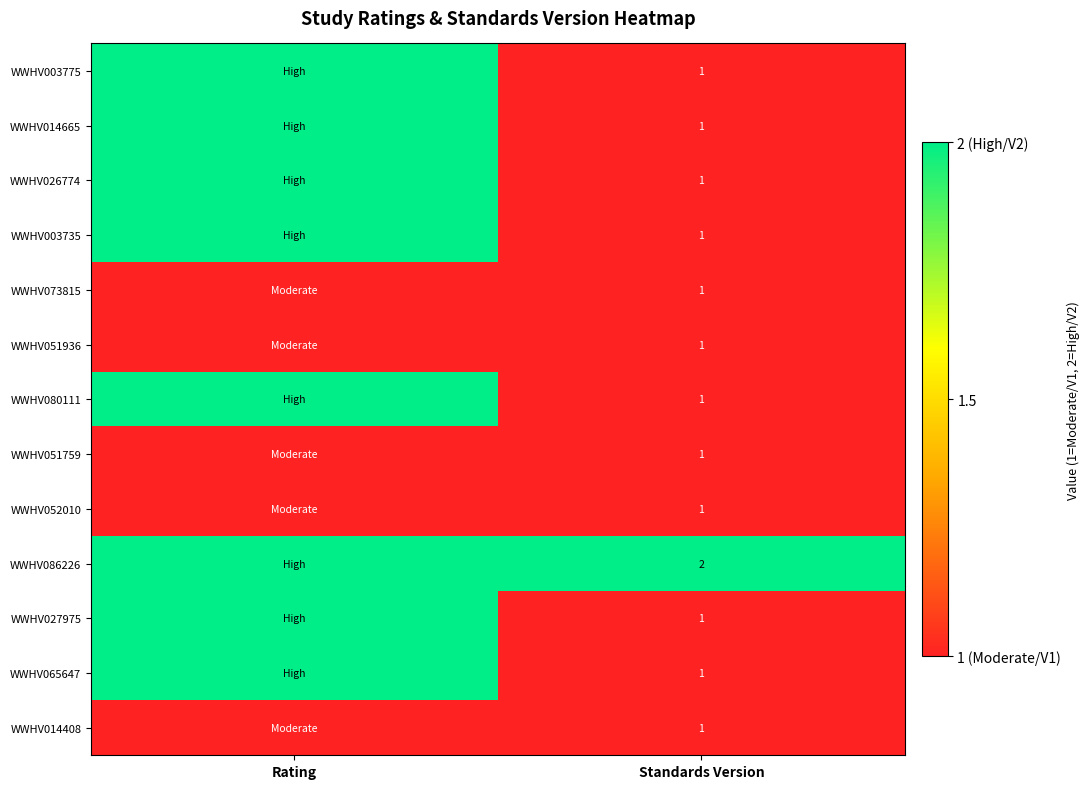

Which has a higher value, Rating or Standards Version?

Rating